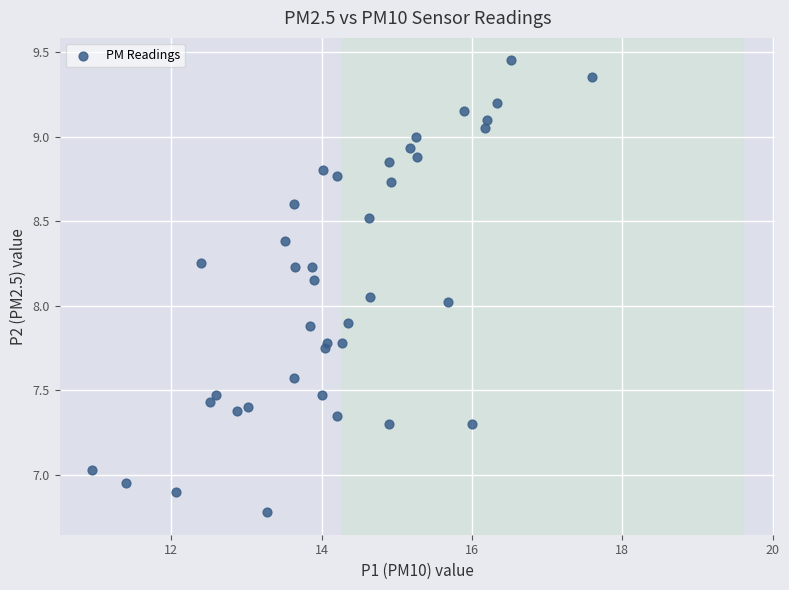

What is the range of X values (max minus min)?

6.7